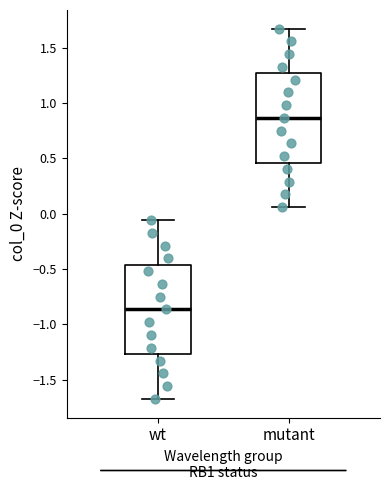

Where is the upper edge of the box for mutant on the y-axis? The values are not printed on the chart, so give them approximately, as read against the axis.

1.25